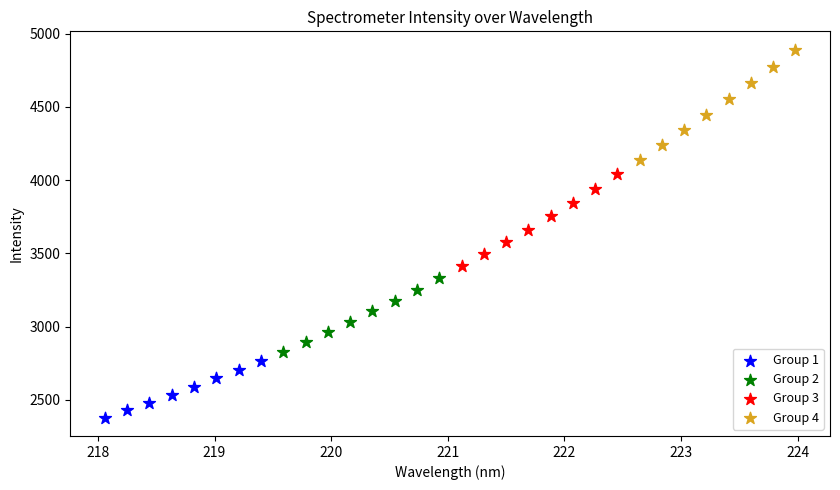

Which series contains the highest Y value?

Group 4